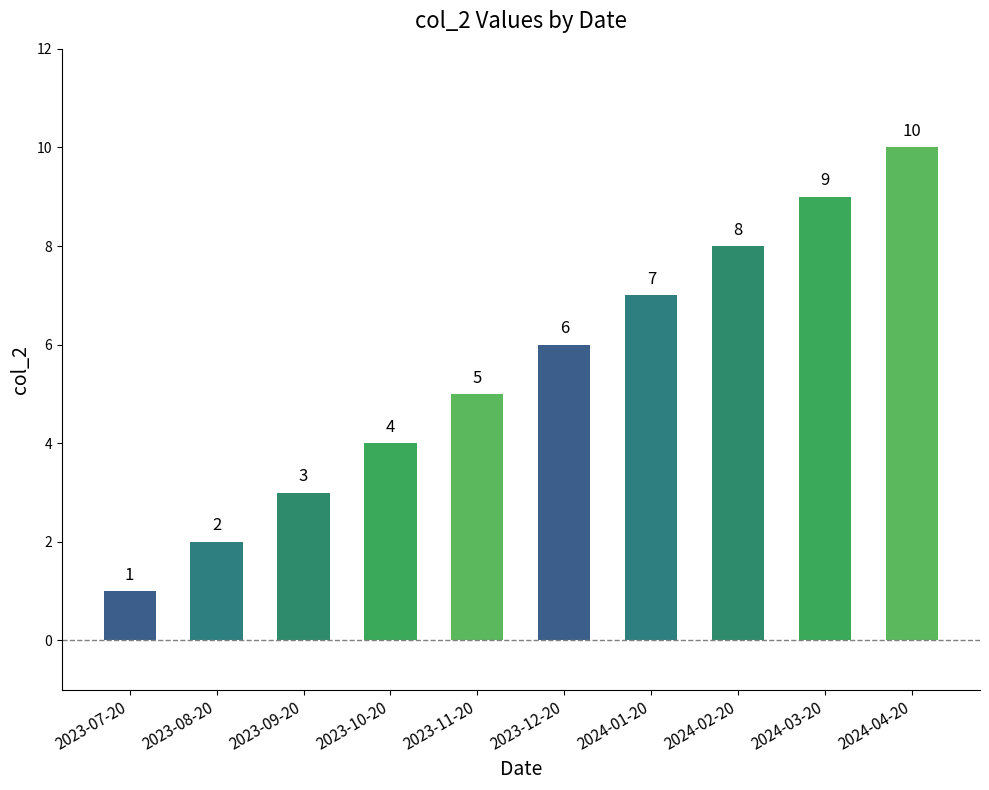

Are the bars horizontal?

No